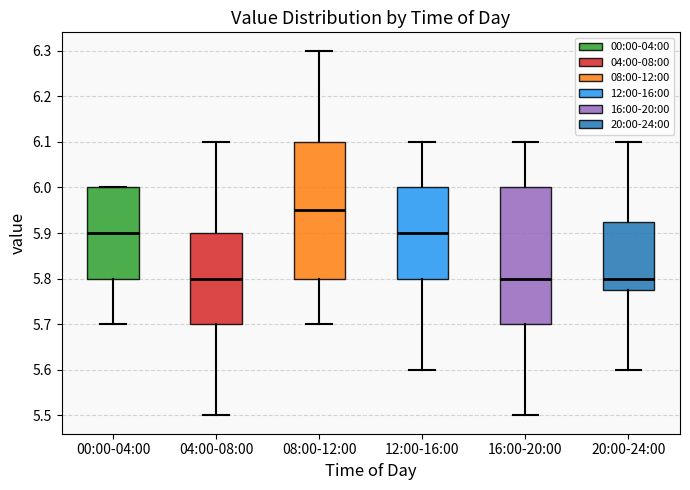

Reading left to right, transcribe this box plot: for each box, give where its median line is, the range the box spans, and where its two whiskers end, as read against the y-axis. The values are not printed on the chart, so give them approximately, as read against the axis.

00:00-04:00: median 5.90, box 5.80 to 6.00, whiskers 5.70 to 6.00
04:00-08:00: median 5.80, box 5.70 to 5.90, whiskers 5.50 to 6.10
08:00-12:00: median 5.95, box 5.80 to 6.10, whiskers 5.70 to 6.30
12:00-16:00: median 5.90, box 5.80 to 6.00, whiskers 5.60 to 6.10
16:00-20:00: median 5.80, box 5.70 to 6.00, whiskers 5.50 to 6.10
20:00-24:00: median 5.80, box 5.78 to 5.93, whiskers 5.60 to 6.10